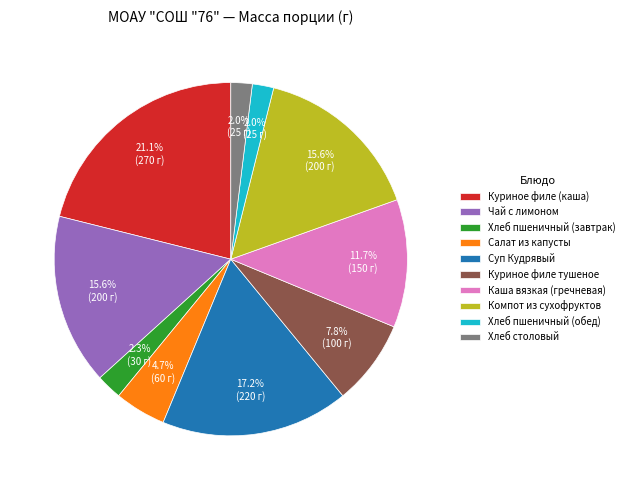

Is it true that Компот из сухофруктов is 29% of the pie?

False